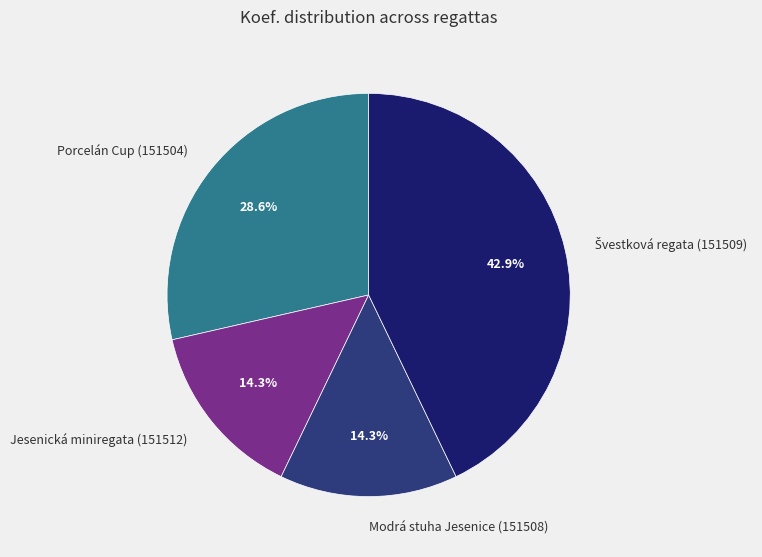

Is Porcelán Cup (151504) the majority of the pie?

No